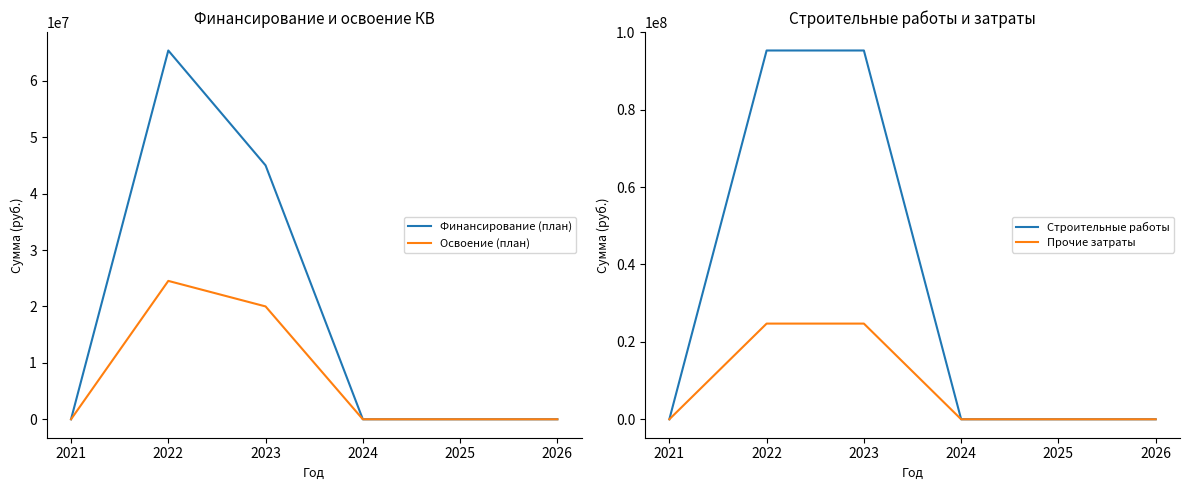

How many data points in Прочие затраты are above 0?

2